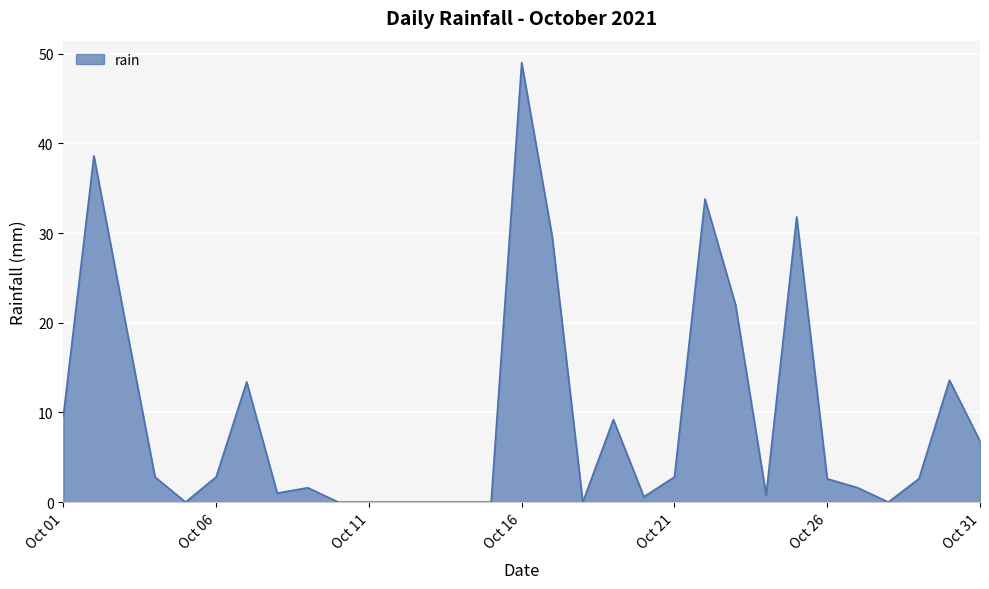

Does the chart have visible grid lines?

Yes